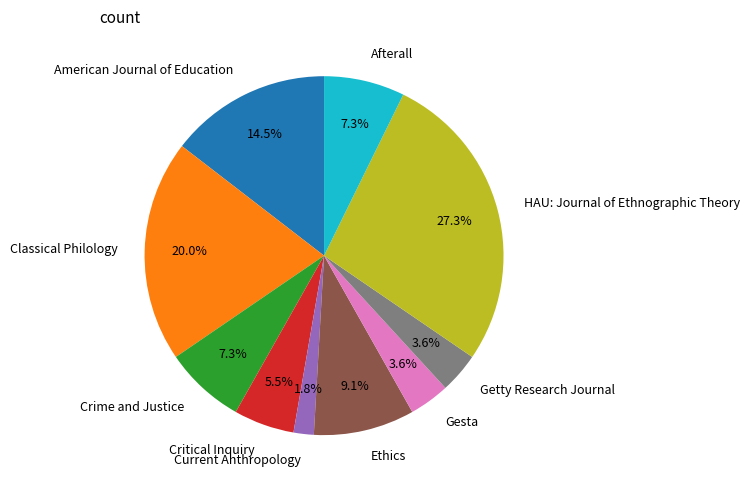

To the nearest percent, what percentage of the pie is Ethics?

9%